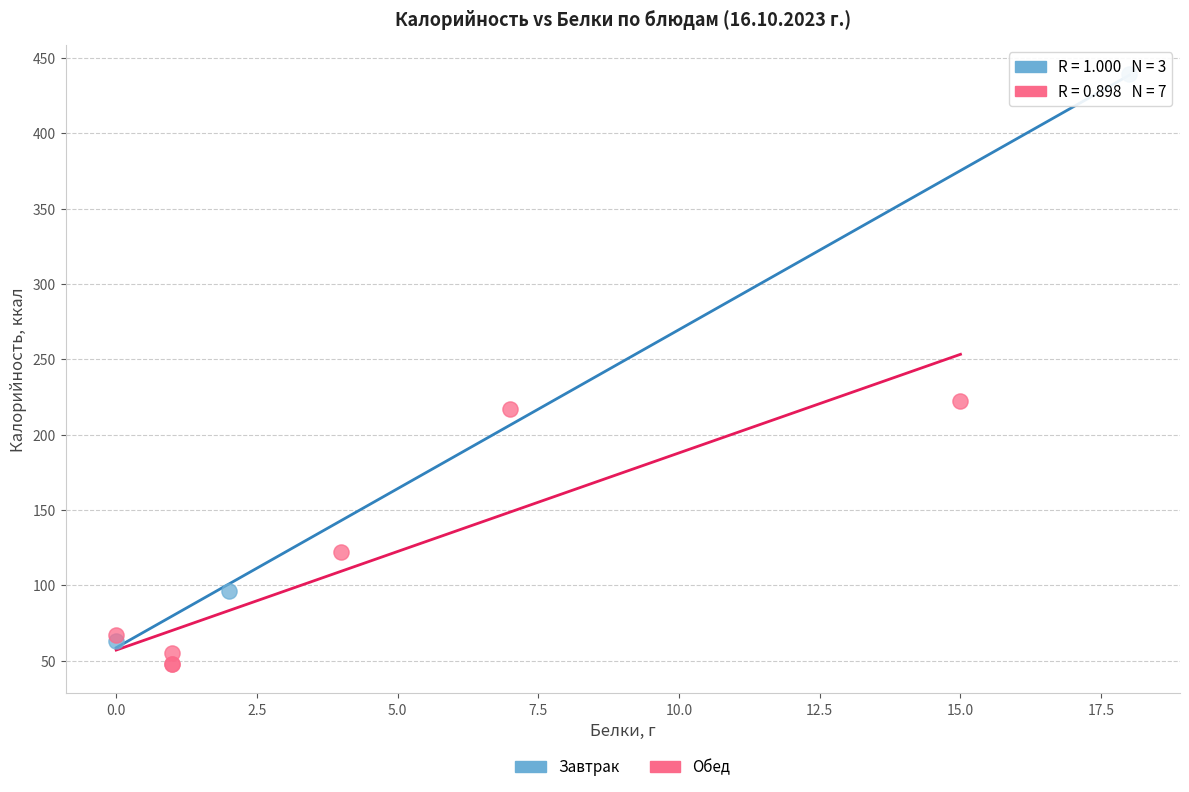

Which series has the largest Y range (max minus min)?

Завтрак